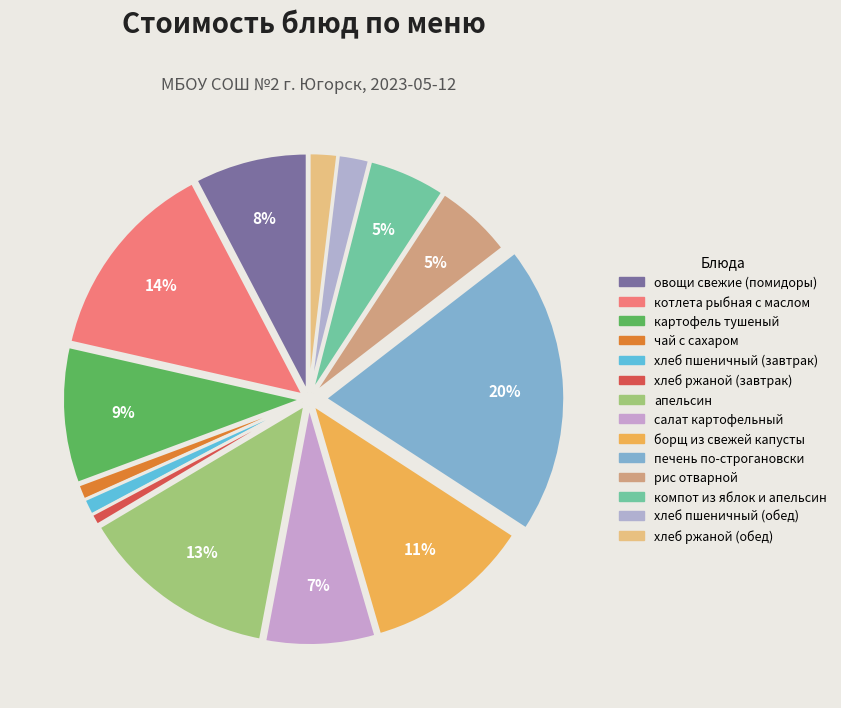

How many slices are in this pie chart?

14